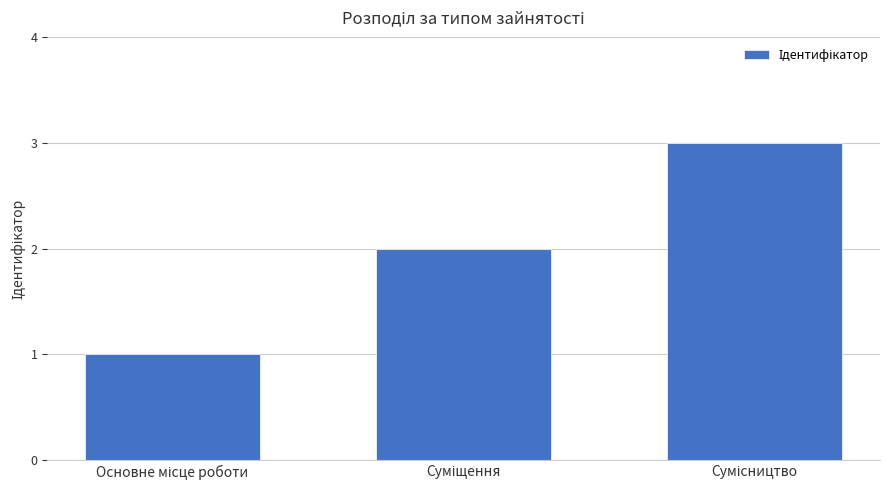

What is the sum of all values?

6